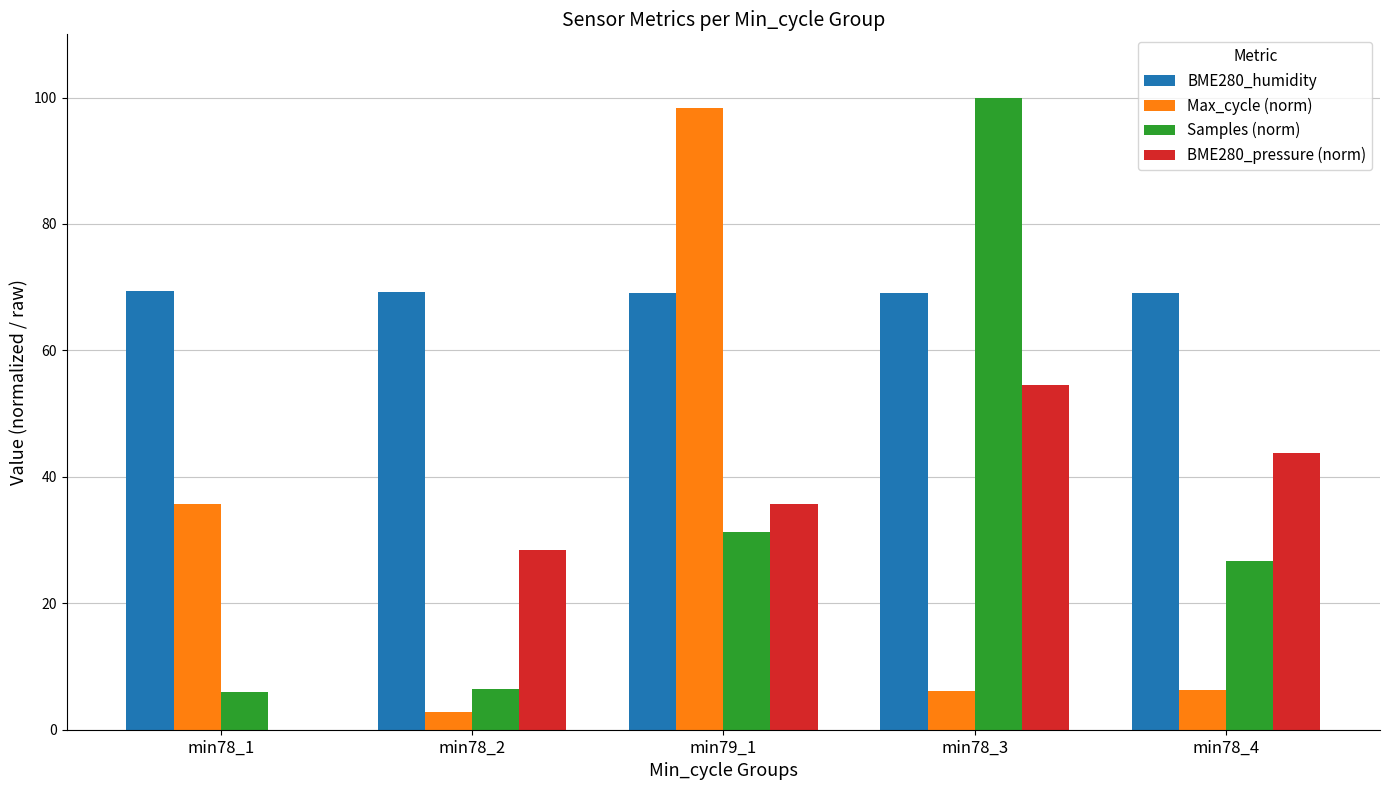

What are all the series names shown in the legend?

BME280_humidity, Max_cycle (norm), Samples (norm), BME280_pressure (norm)